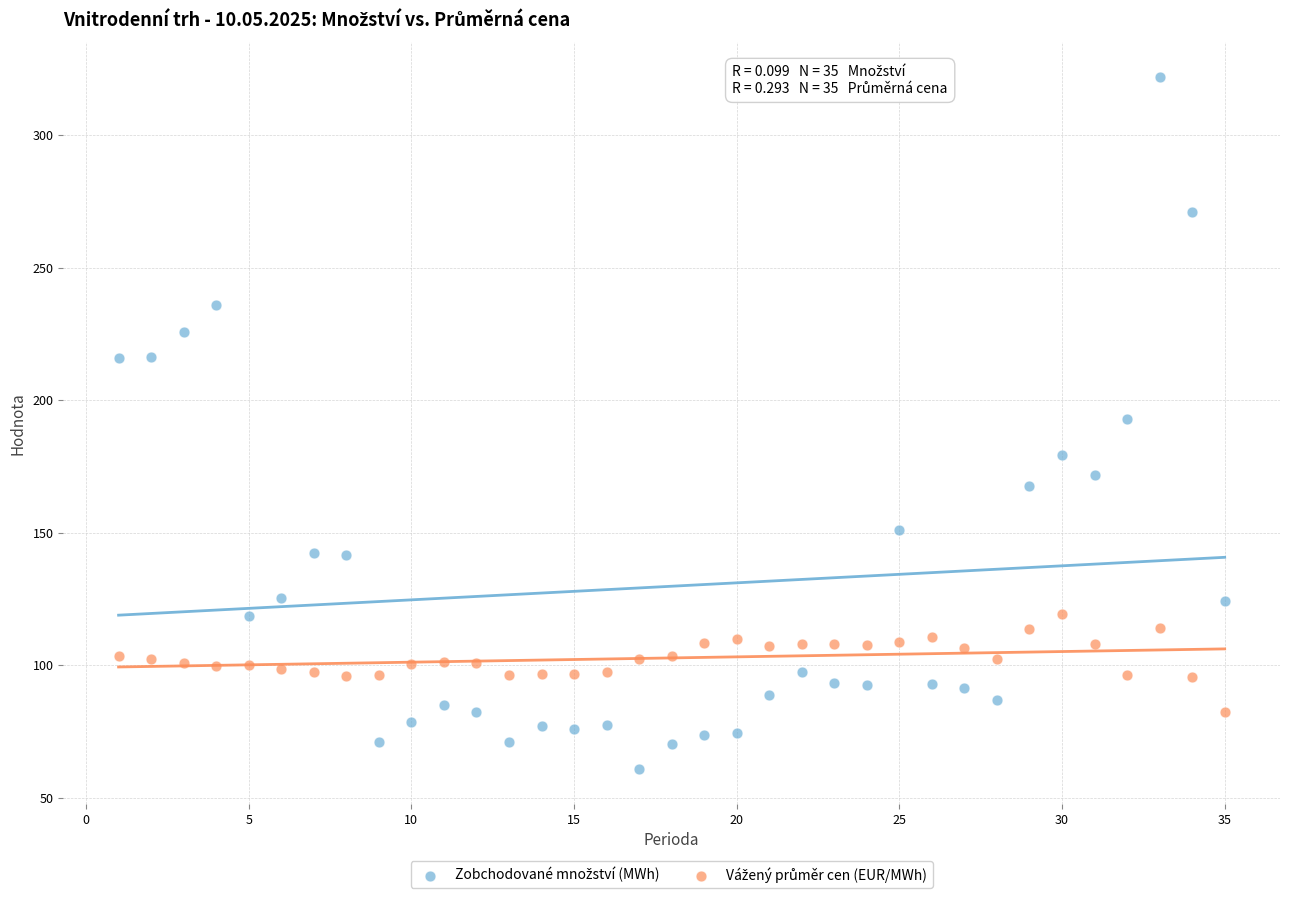

What is the X range (max minus min) for the scatter plot?

34.0